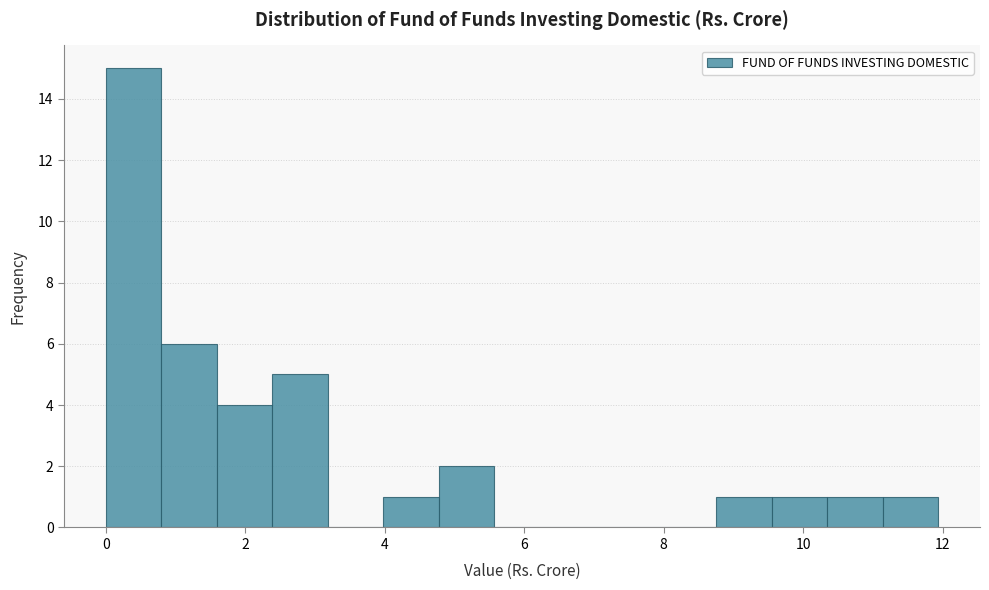

Around what value on the x-axis is the tallest bar? Give the approximate position of its centre, as read against the axis.

0.4